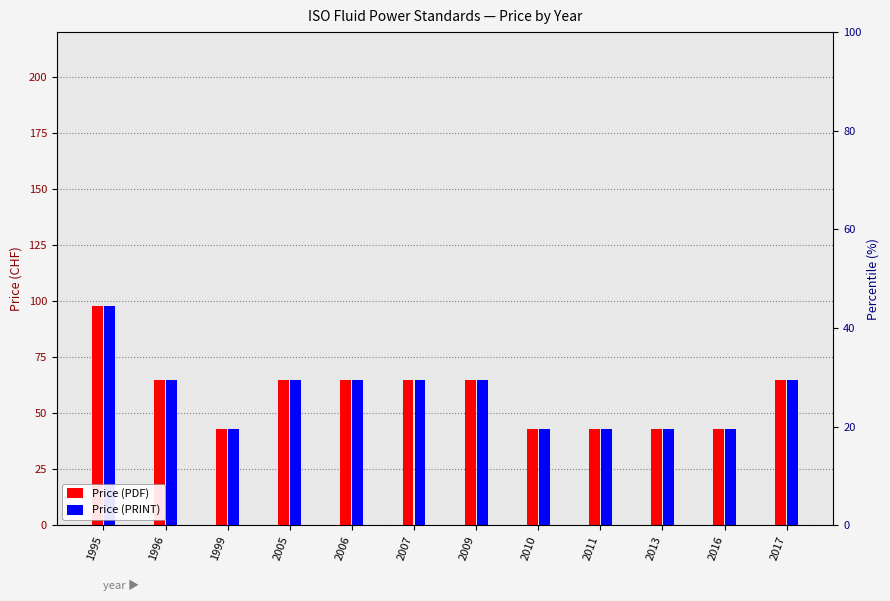

Reading left to right, list all the values displayed in this chart.

Price (PDF): 1995=98	1996=65	1999=43	2005=65	2006=65	2007=65	2009=65	2010=43	2011=43	2013=43	2016=43	2017=65
Price (PRINT): 1995=98	1996=65	1999=43	2005=65	2006=65	2007=65	2009=65	2010=43	2011=43	2013=43	2016=43	2017=65